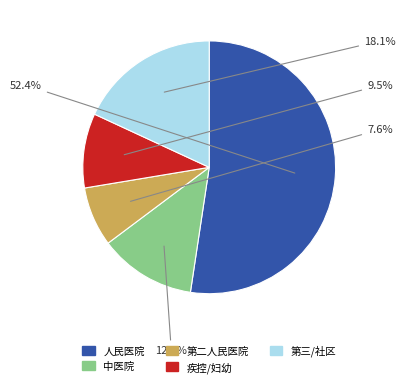

Does any single category account for the majority?

Yes